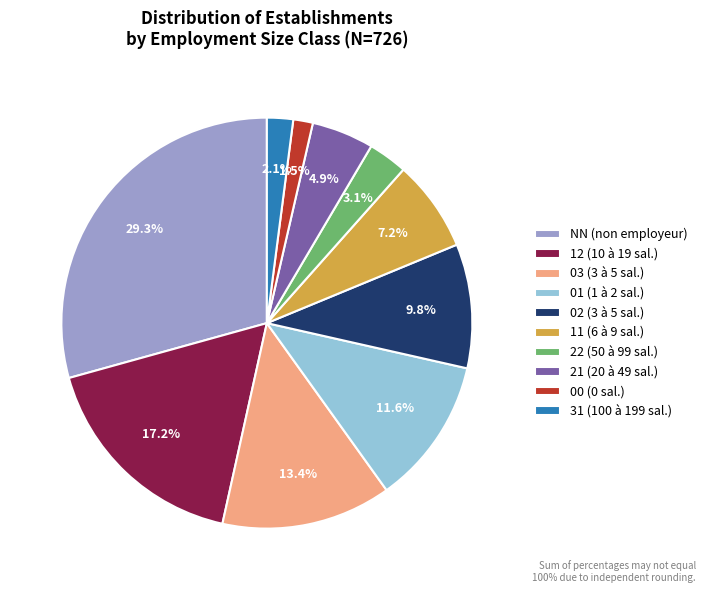

Combined, do 12 (10 à 19 sal.) and 21 (20 à 49 sal.) account for over 50%?

No